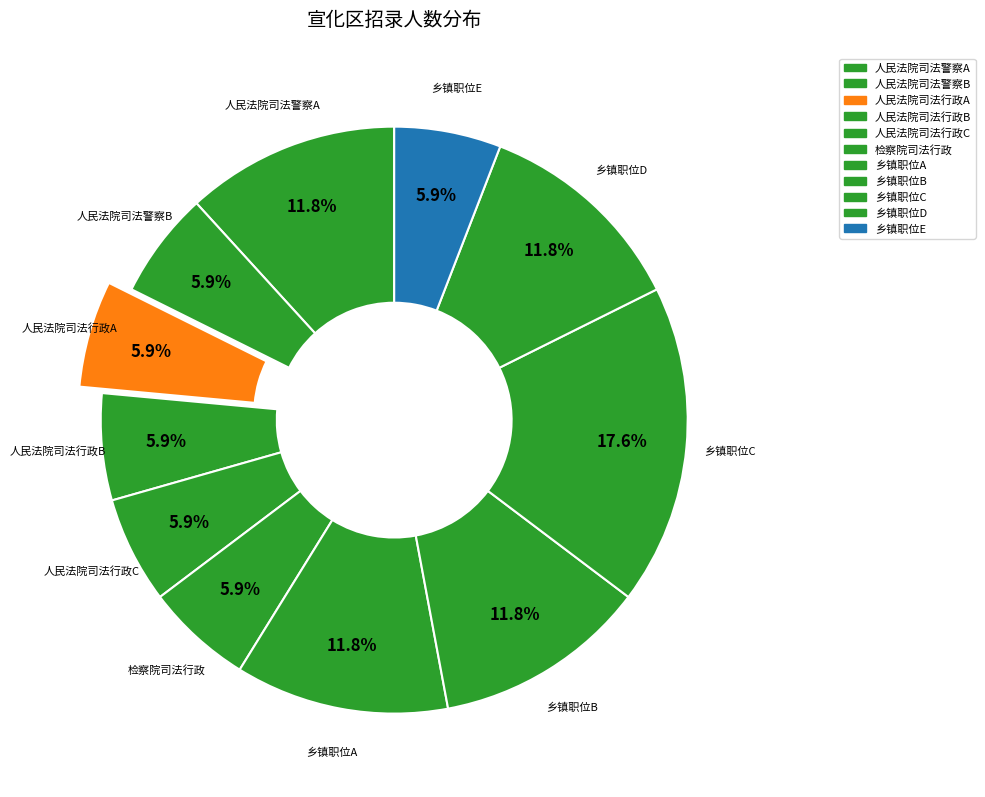

How many segments does this pie chart have?

11